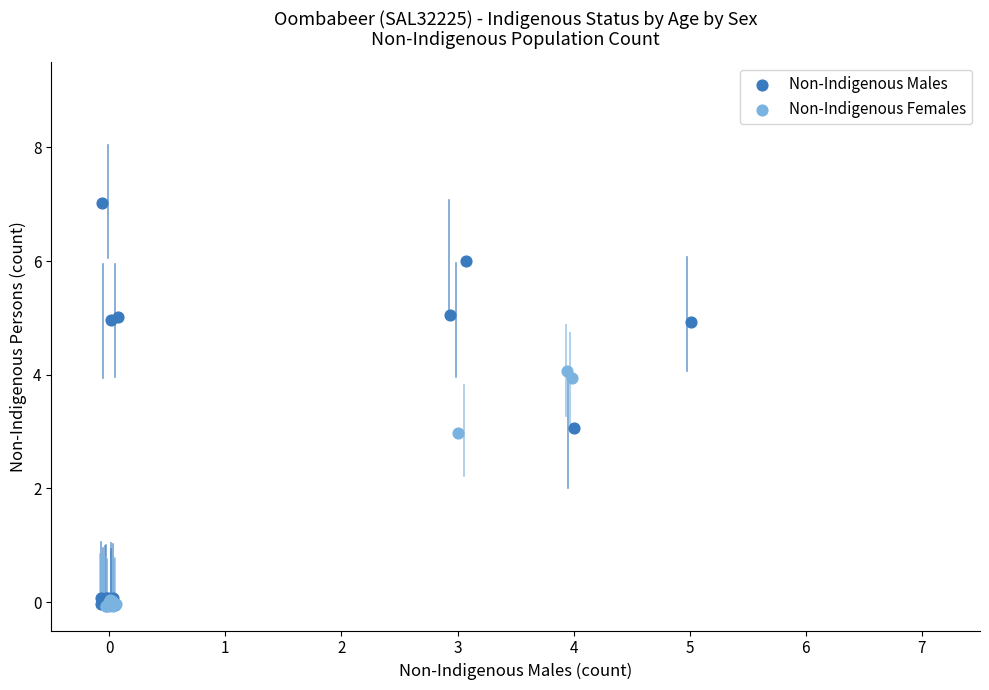

What are all the series names shown in the legend?

Non-Indigenous Males, Non-Indigenous Females